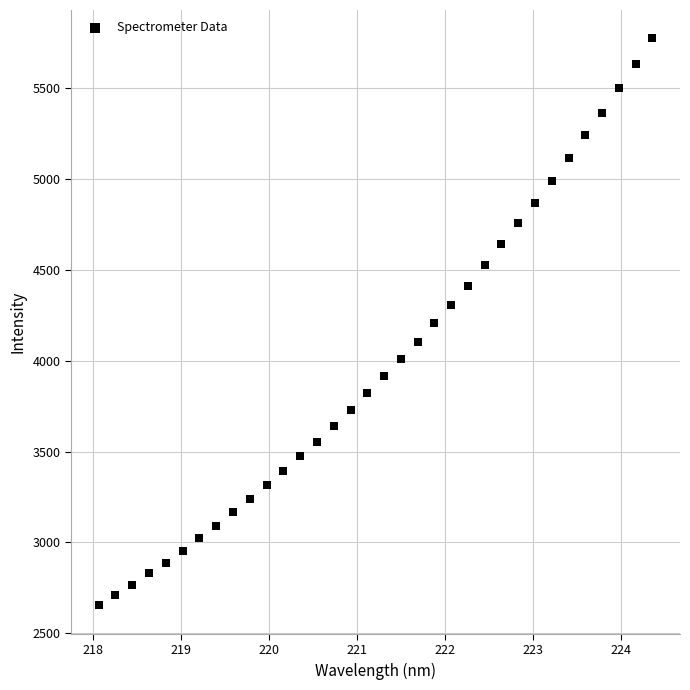

What is the range of Y values (max minus min)?

3119.6